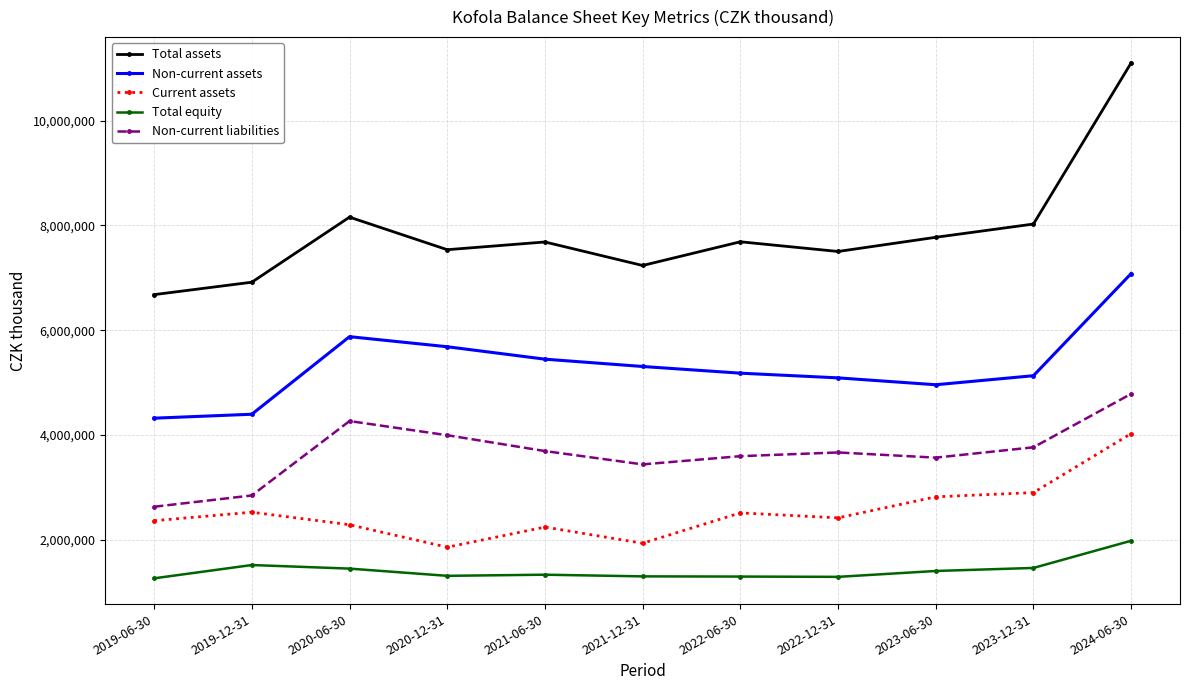

Where does the Total assets series first go above 7684803?

2020-06-30